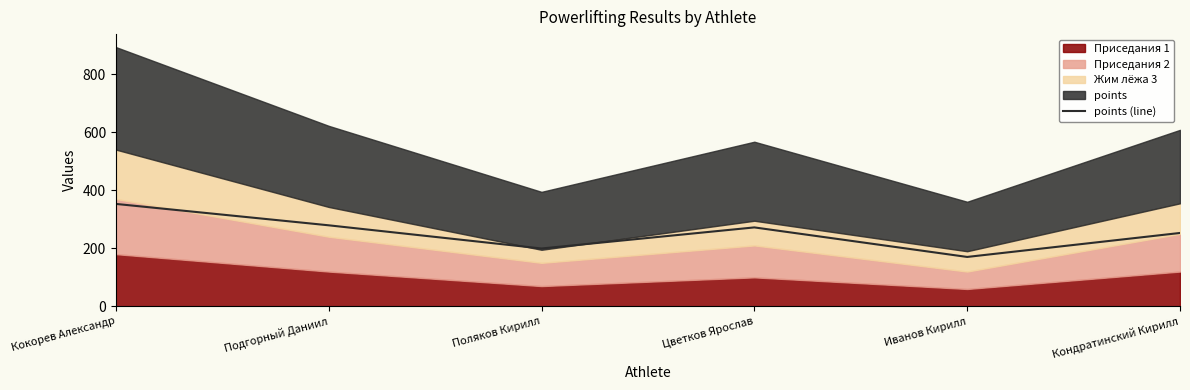

Rank the categories by value from highest to lowest.

Кокорев Александр, Подгорный Даниил, Цветков Ярослав, Кондратинский Кирилл, Поляков Кирилл, Иванов Кирилл